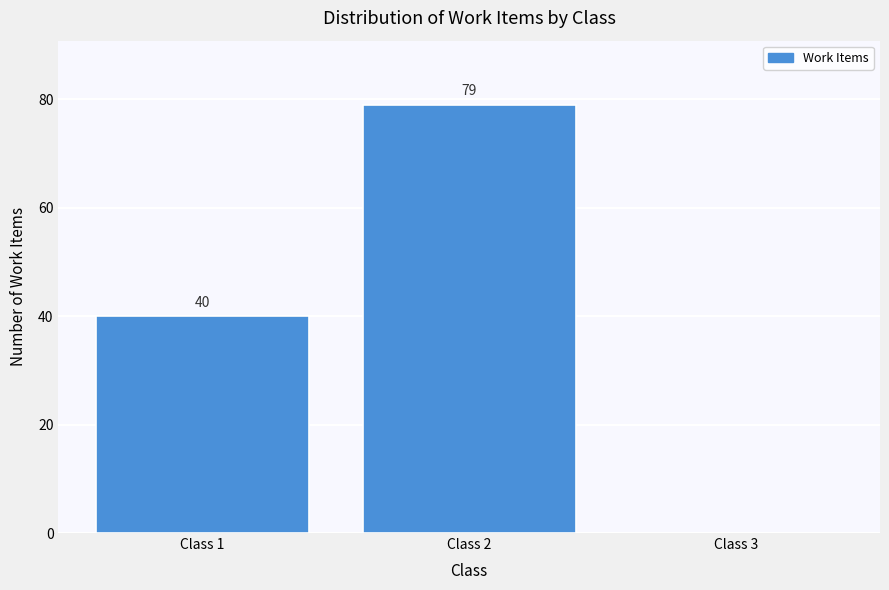

Reading left to right, transcribe all the data shown in this chart.

Class 1=40	Class 2=79	Class 3=0